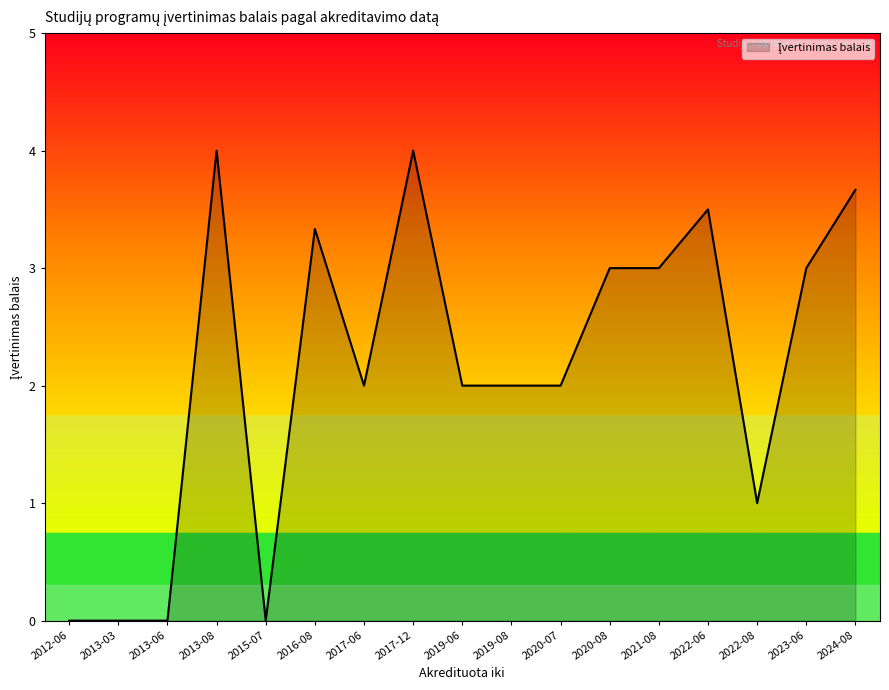

Is it true that the value at 2020-07 is 2.0?

True